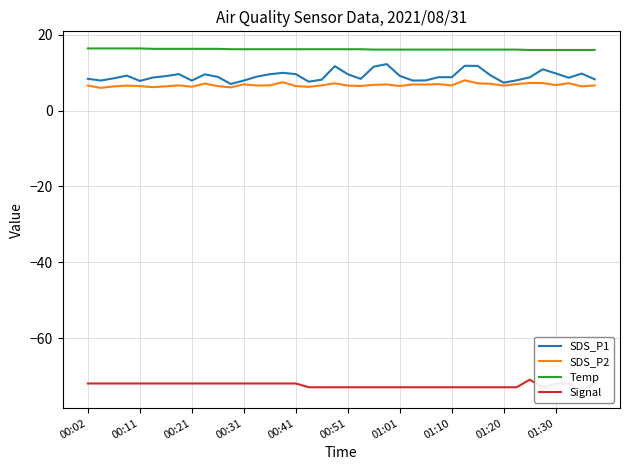

Rank the series by their maximum value, from highest to lowest.

Temp, SDS_P1, SDS_P2, Signal